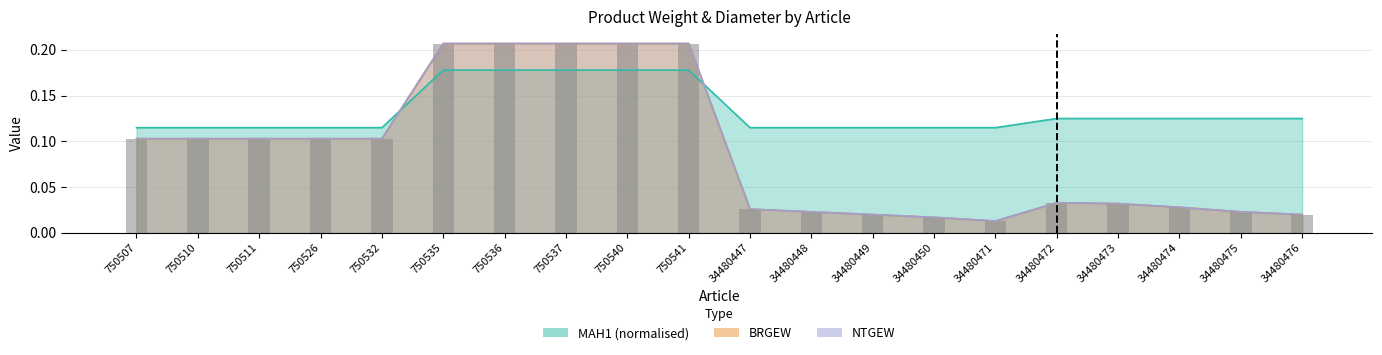

What is the greatest value displayed?

0.2